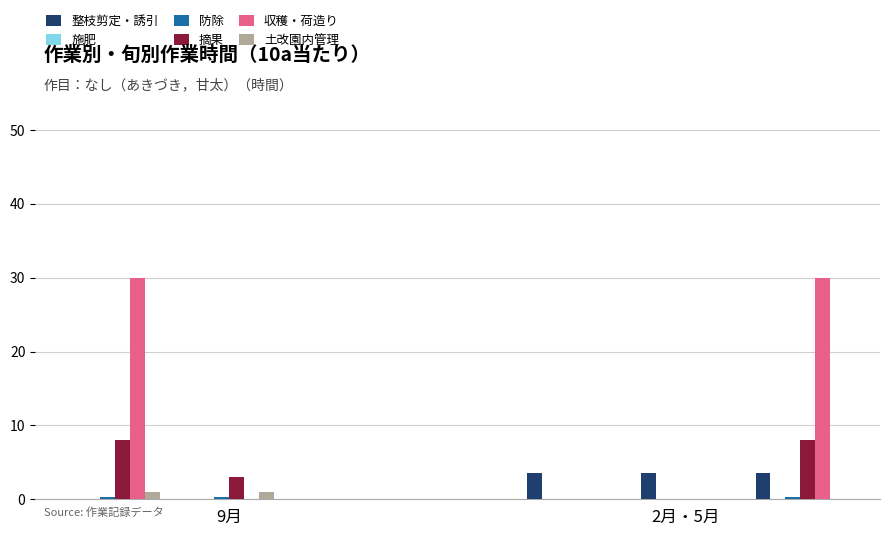

What is the greatest value displayed?

30.0